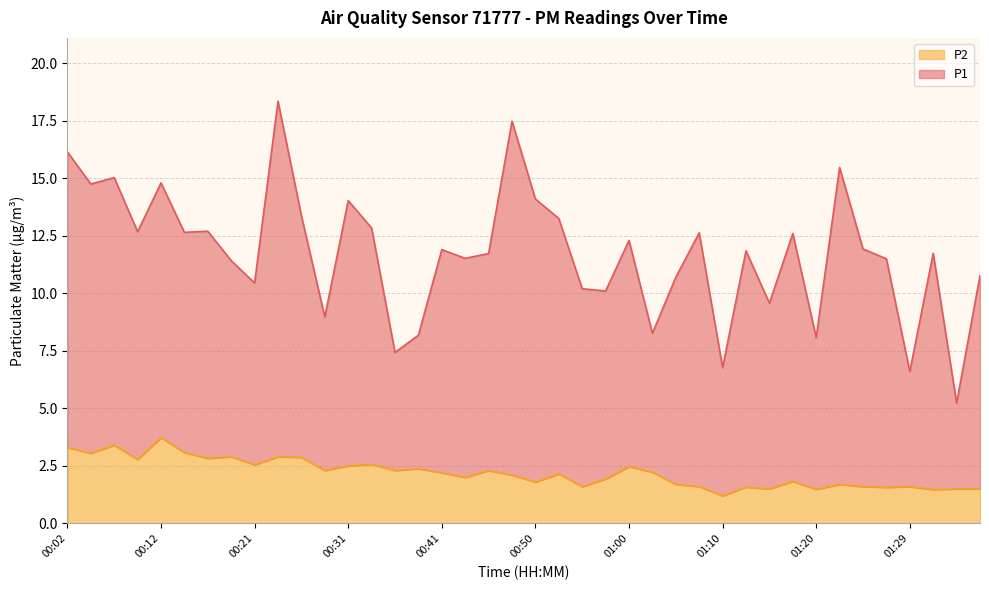

True or false: there are more than 0 points higher than both neighbors.

True